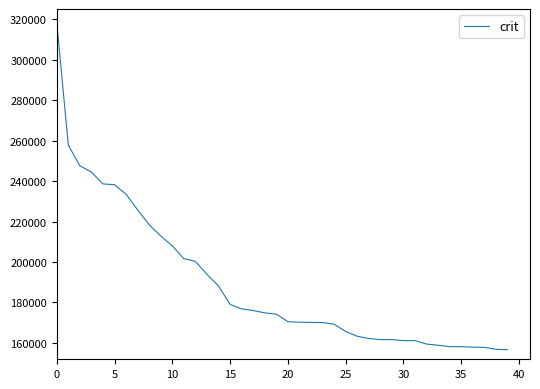

What is the minimum value shown in the chart?

156559